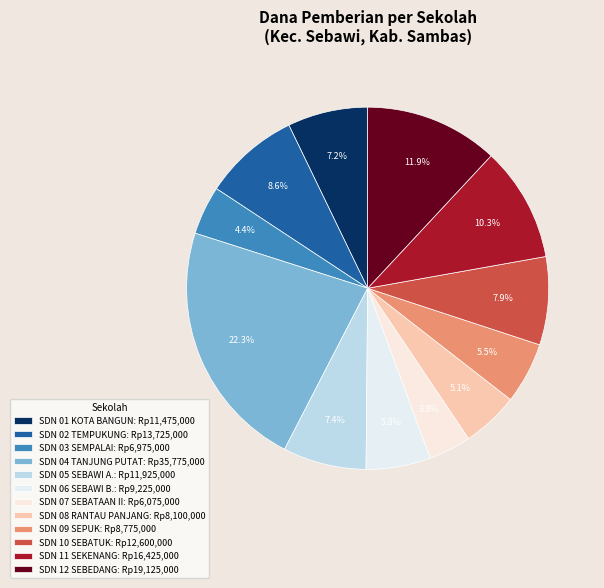

Which category has the biggest portion of the pie?

SDN 04 TANJUNG PUTAT: Rp35,775,000